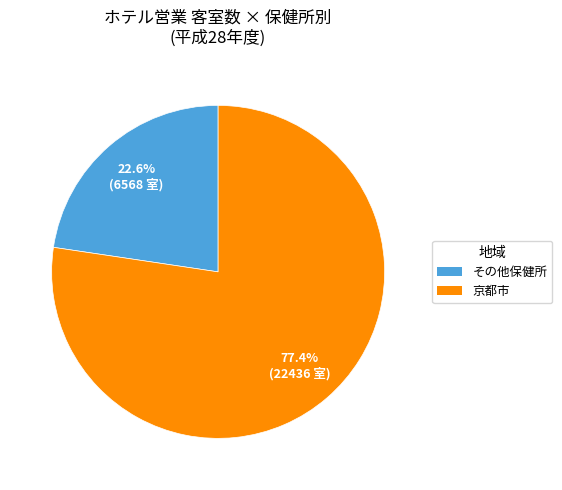

How many segments does this pie chart have?

2